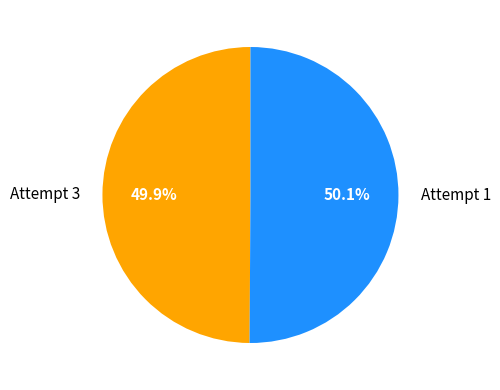

How many segments does this pie chart have?

2